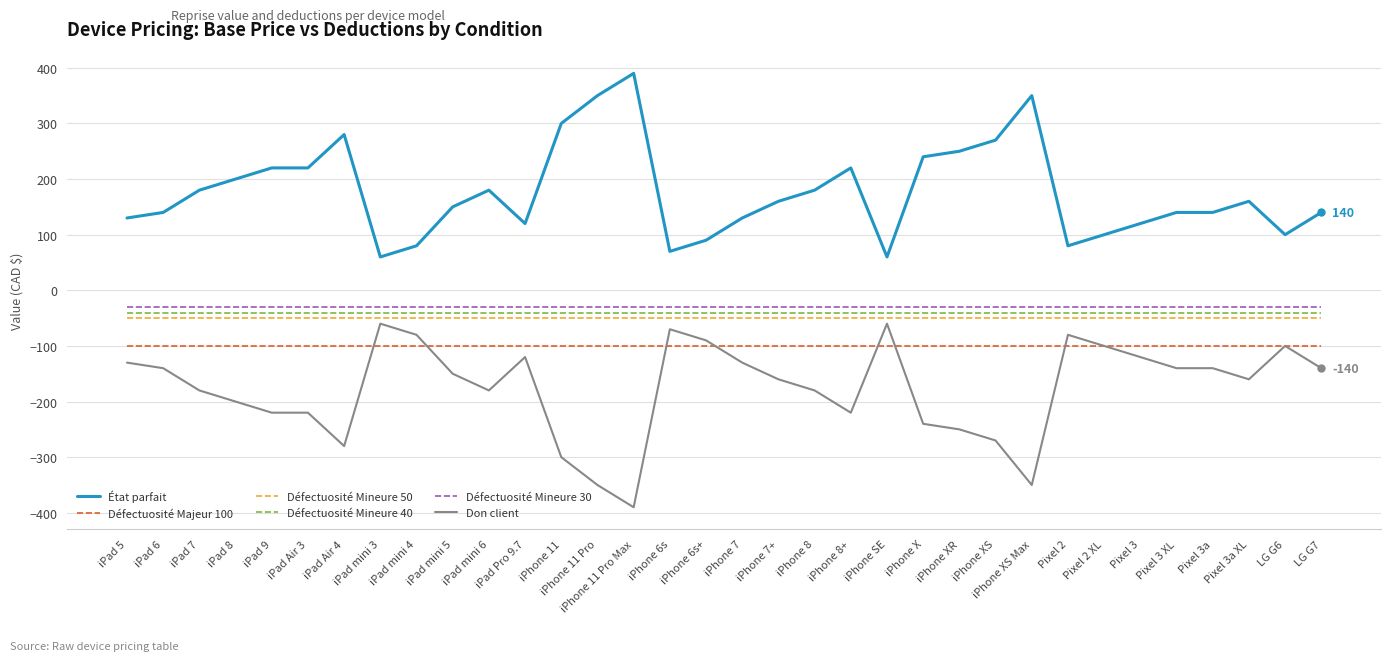

True or false: Défectuosité Majeur 100 has a value of -163 at Pixel 2 XL.

False